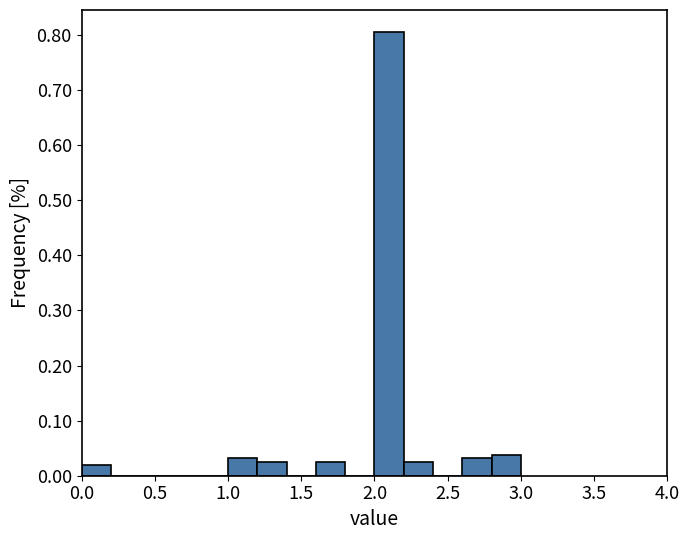

Over which range of the x-axis is the bar tallest?

2.0 to 2.2